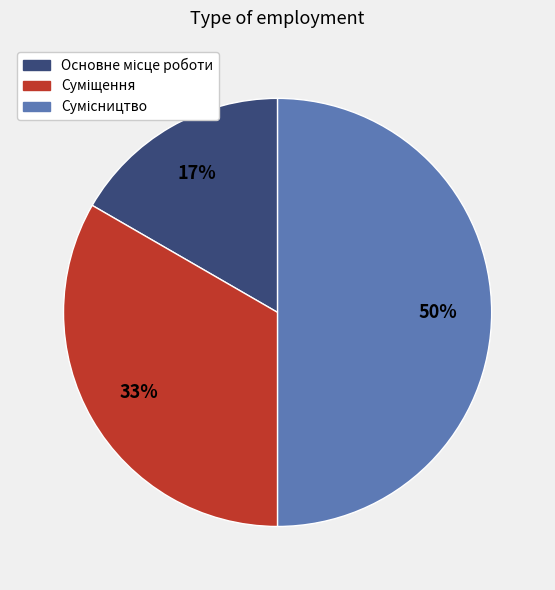

To the nearest percent, what is the difference between the largest and smallest slice percentages?

33%